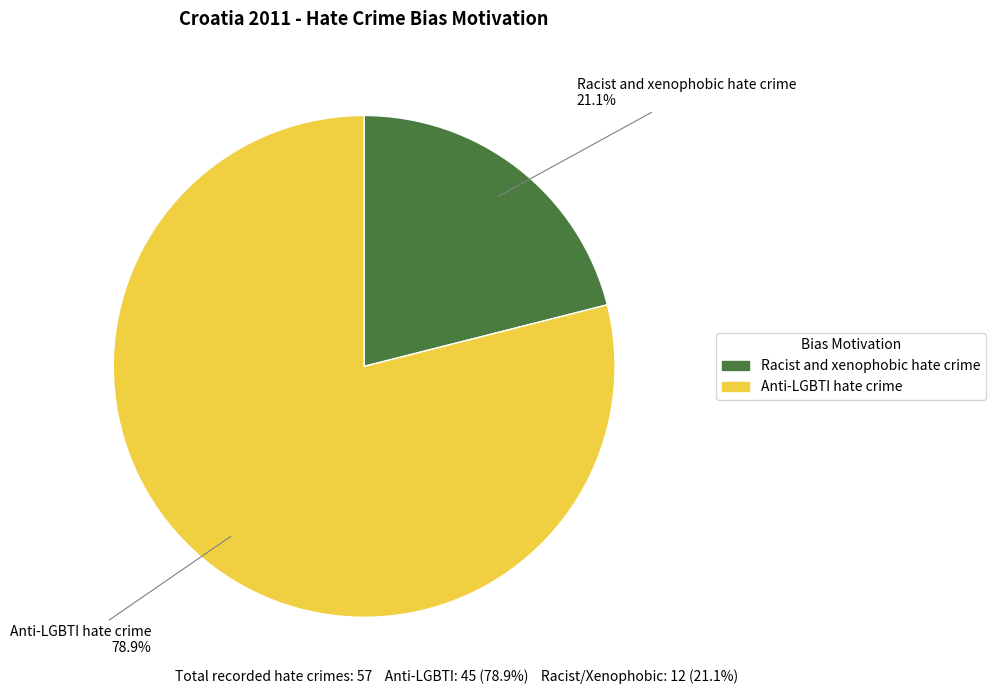

Is there a majority slice in this chart?

Yes